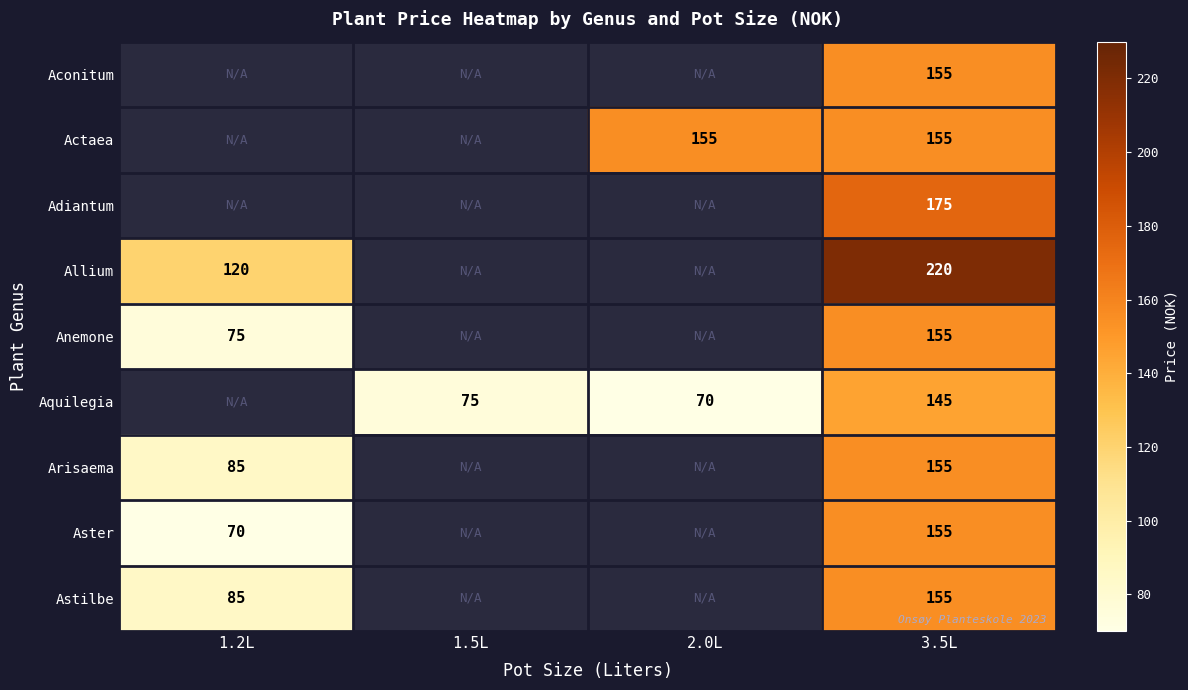

The Actaea series shows 277 at 3.5L. True or false?

False